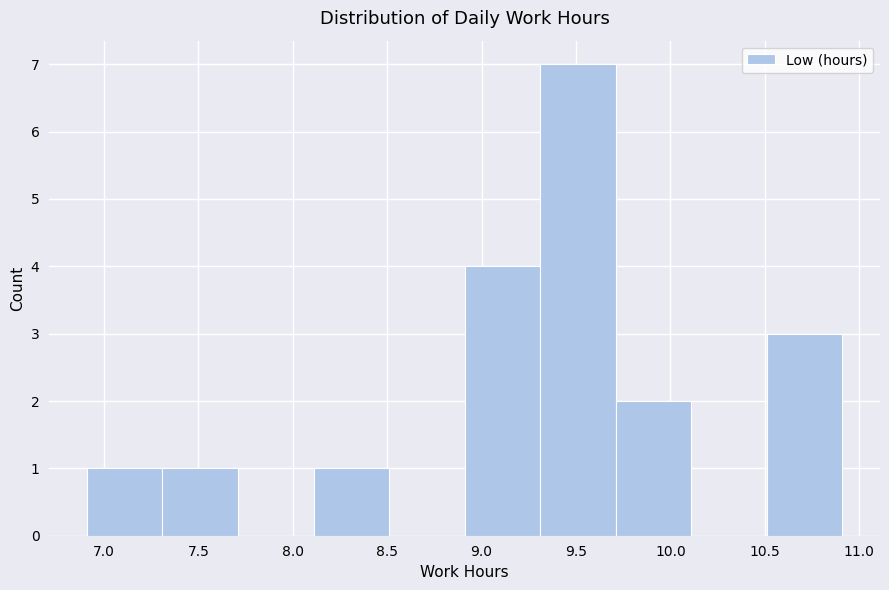

Over which range of the x-axis is the bar tallest?

9.31 to 9.71